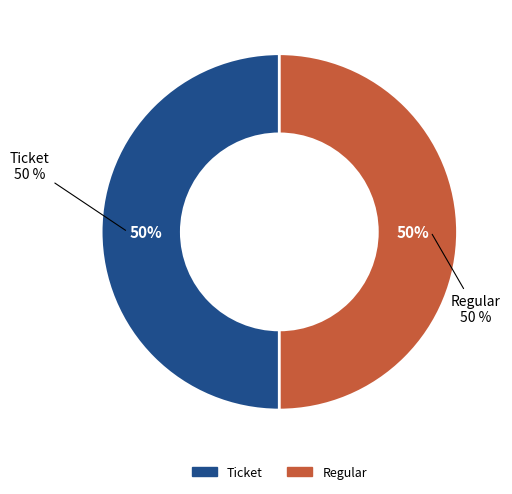

Is it true that Regular (io_index=53) is 95% of the pie?

False